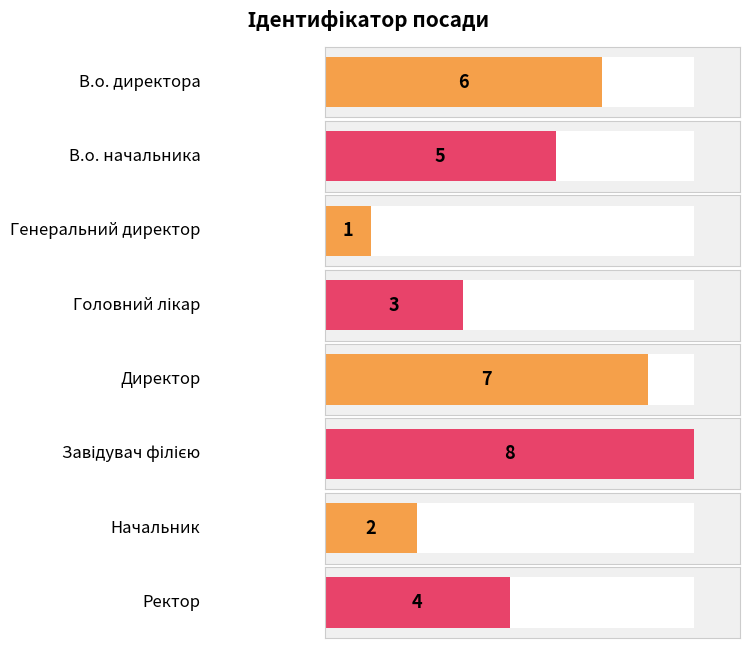

Between В.о. директора and Генеральний директор, which is larger?

В.о. директора